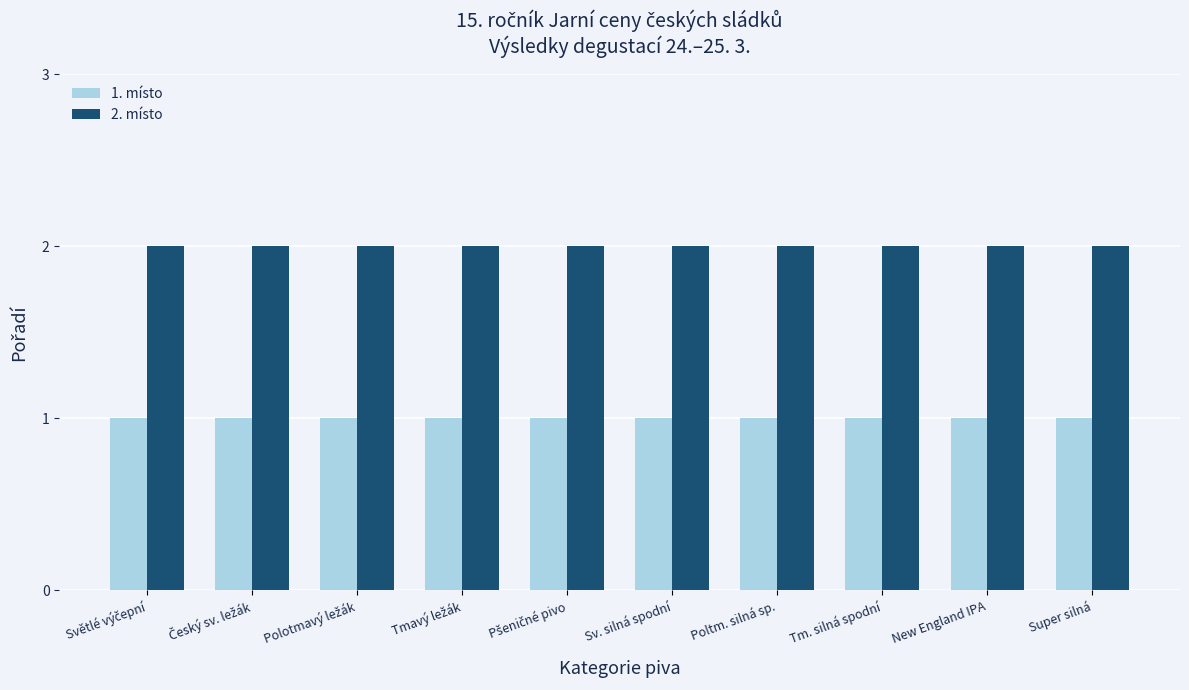

Which series has the largest total across all categories?

2. místo